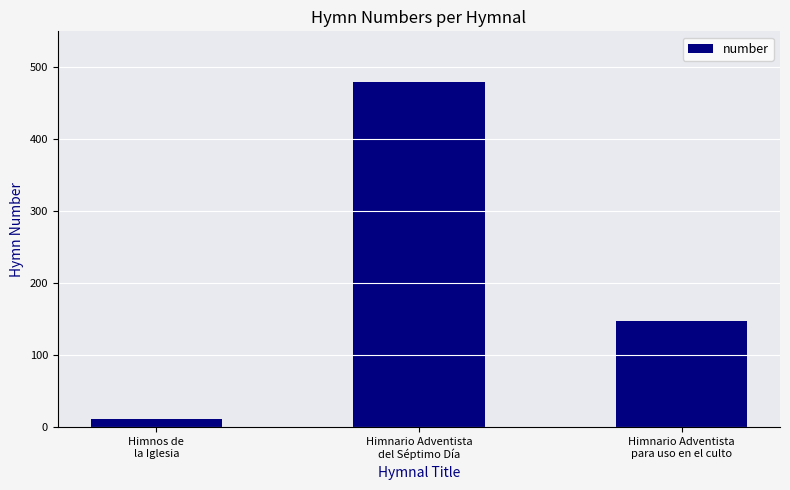

Which has a higher value, Himnario Adventista
del Séptimo Día or Himnos de
la Iglesia?

Himnario Adventista
del Séptimo Día